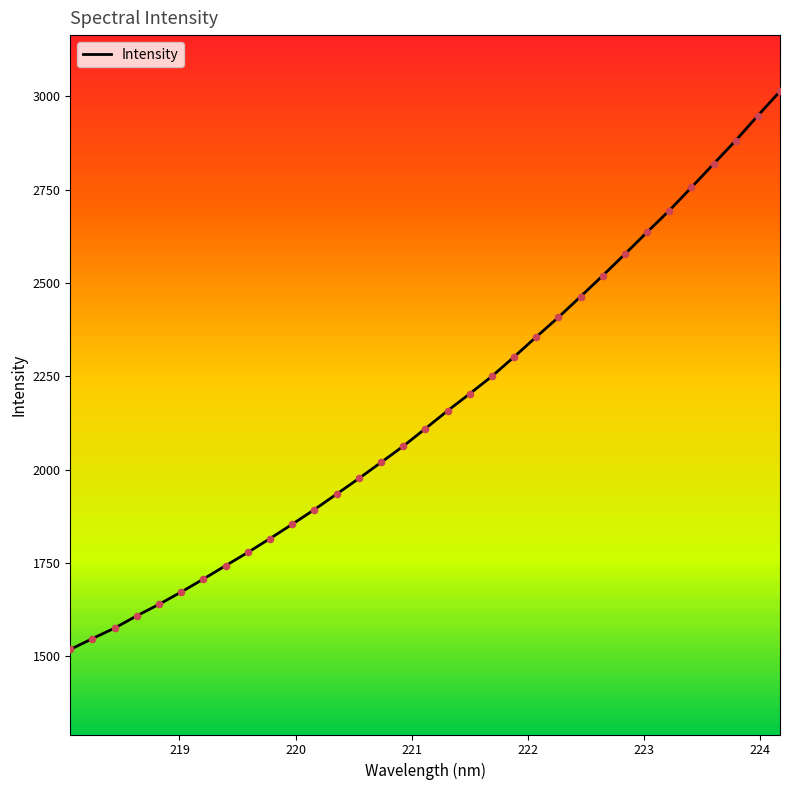

What is the difference between the maximum and minimum values?

1494.8